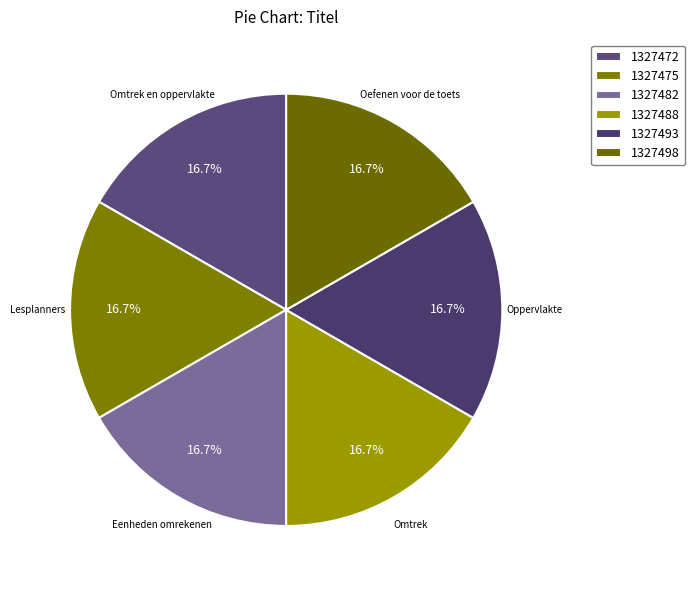

How many segments does this pie chart have?

6